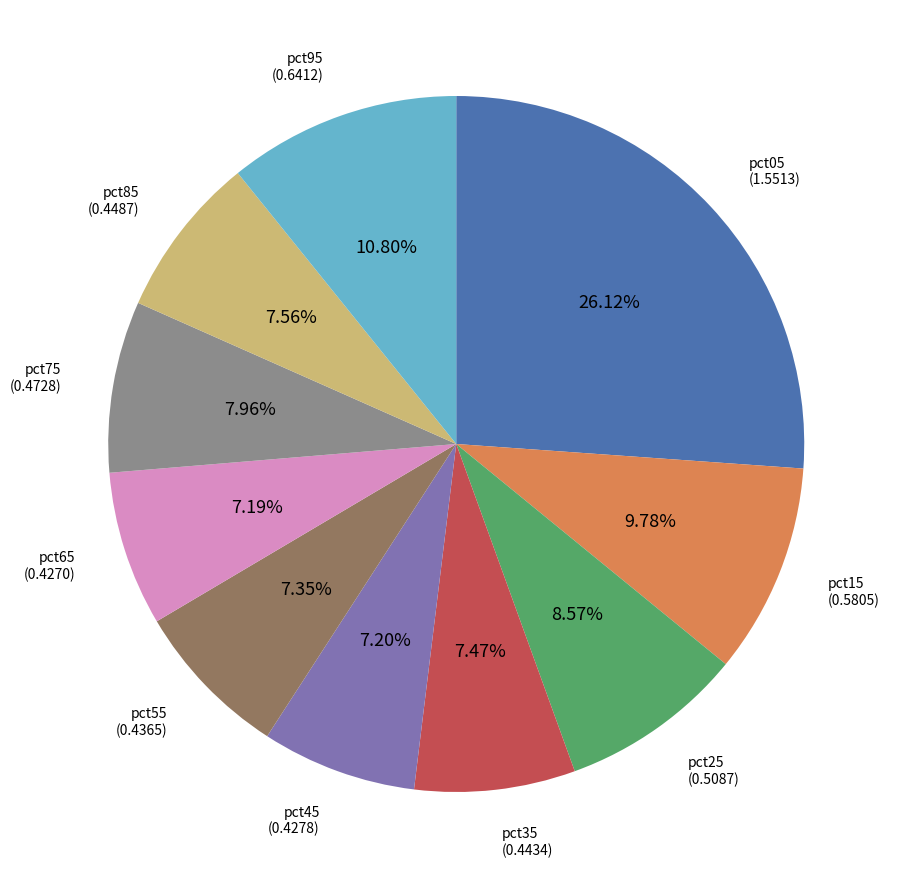

What is the total percentage of pct15 and pct35?

17.2%